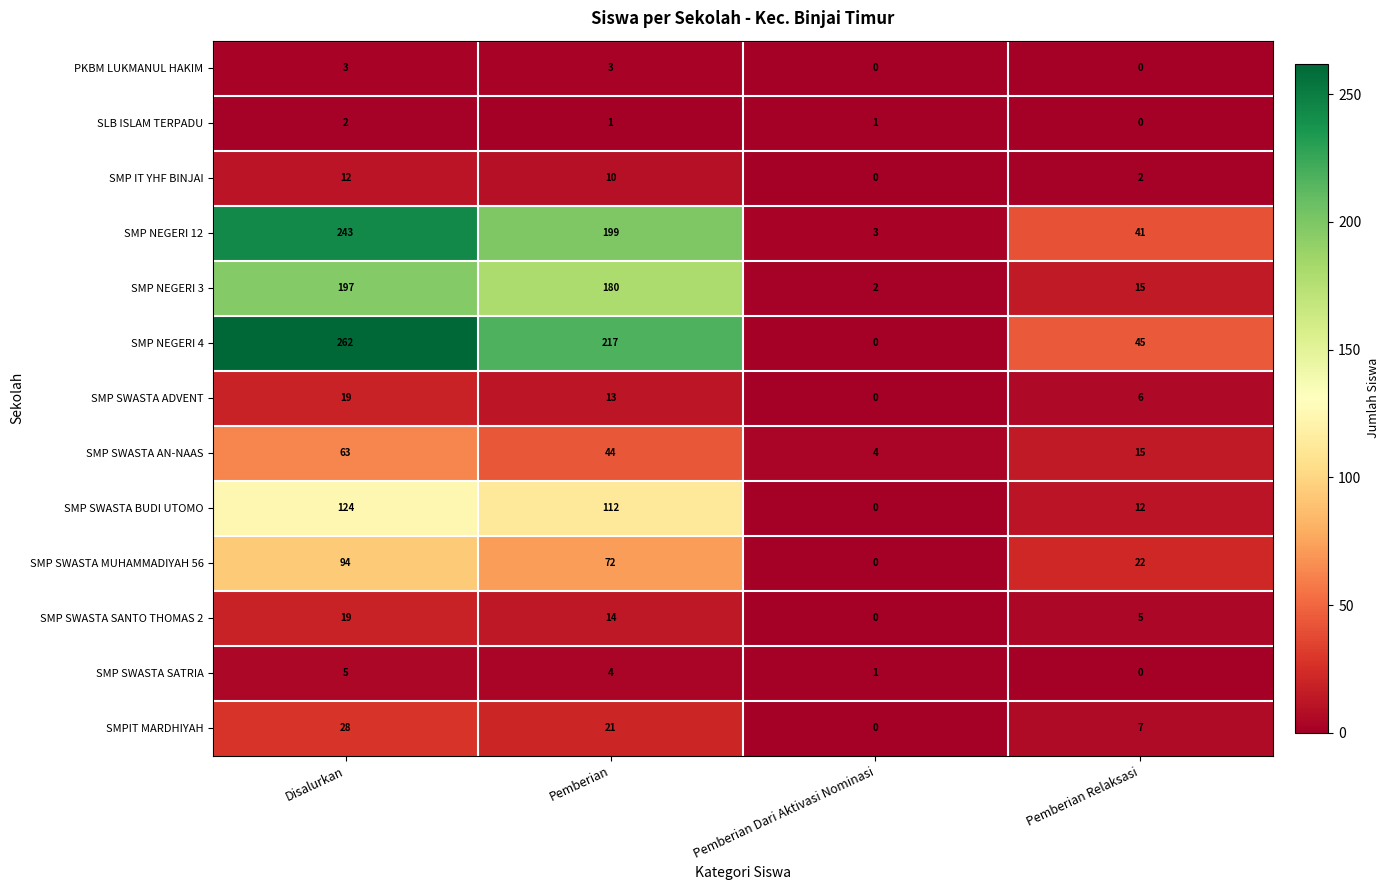

What is the spread (max minus min) of values at Pemberian?

216